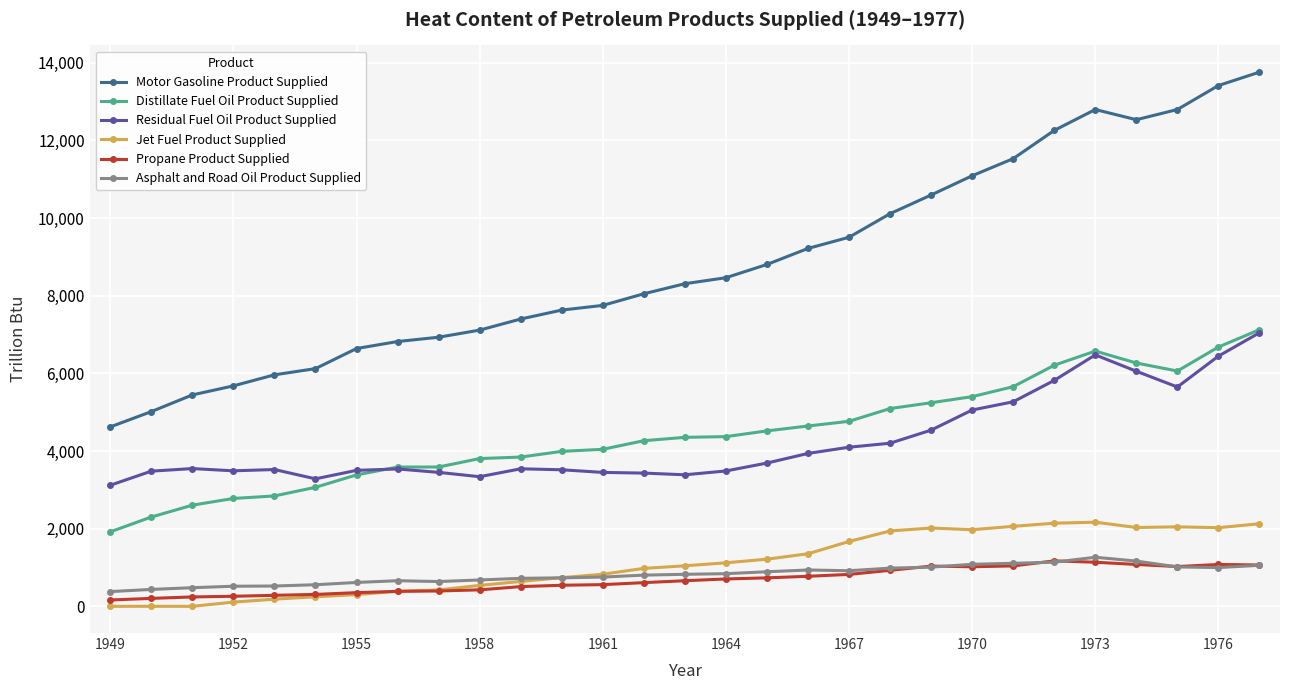

What is the greatest value displayed?

13760.4